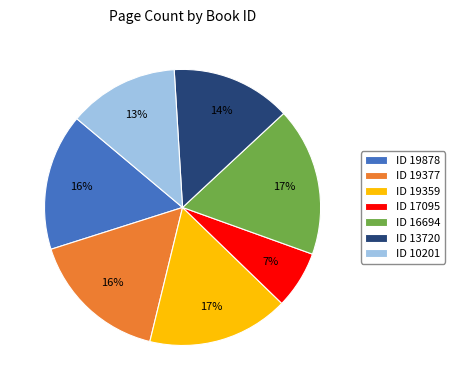

What is the smallest slice in the pie chart?

ID 17095